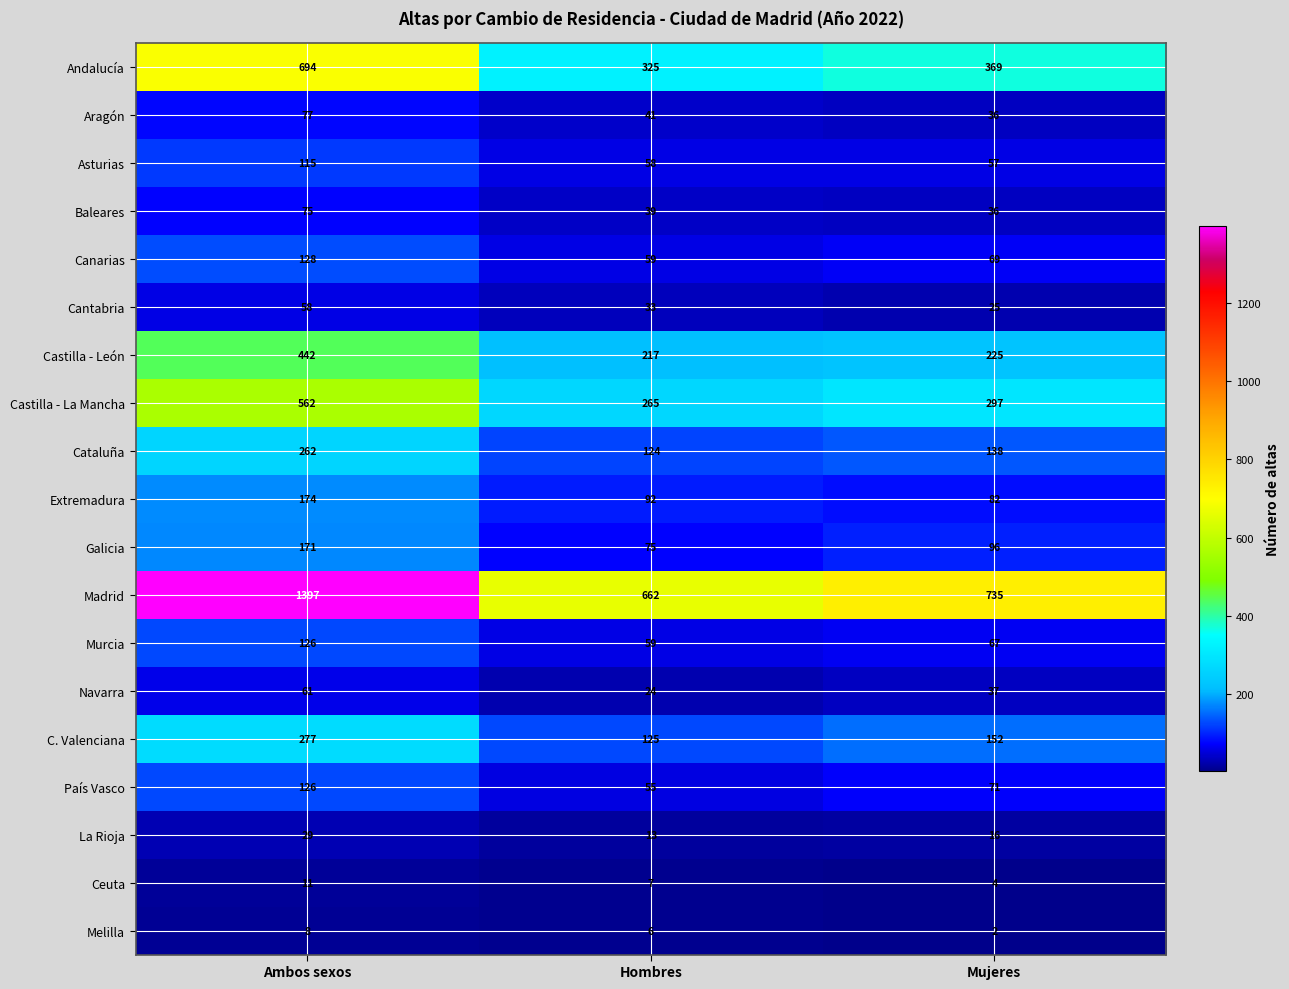

How many Castilla - La Mancha values are between 265 and 562?

3